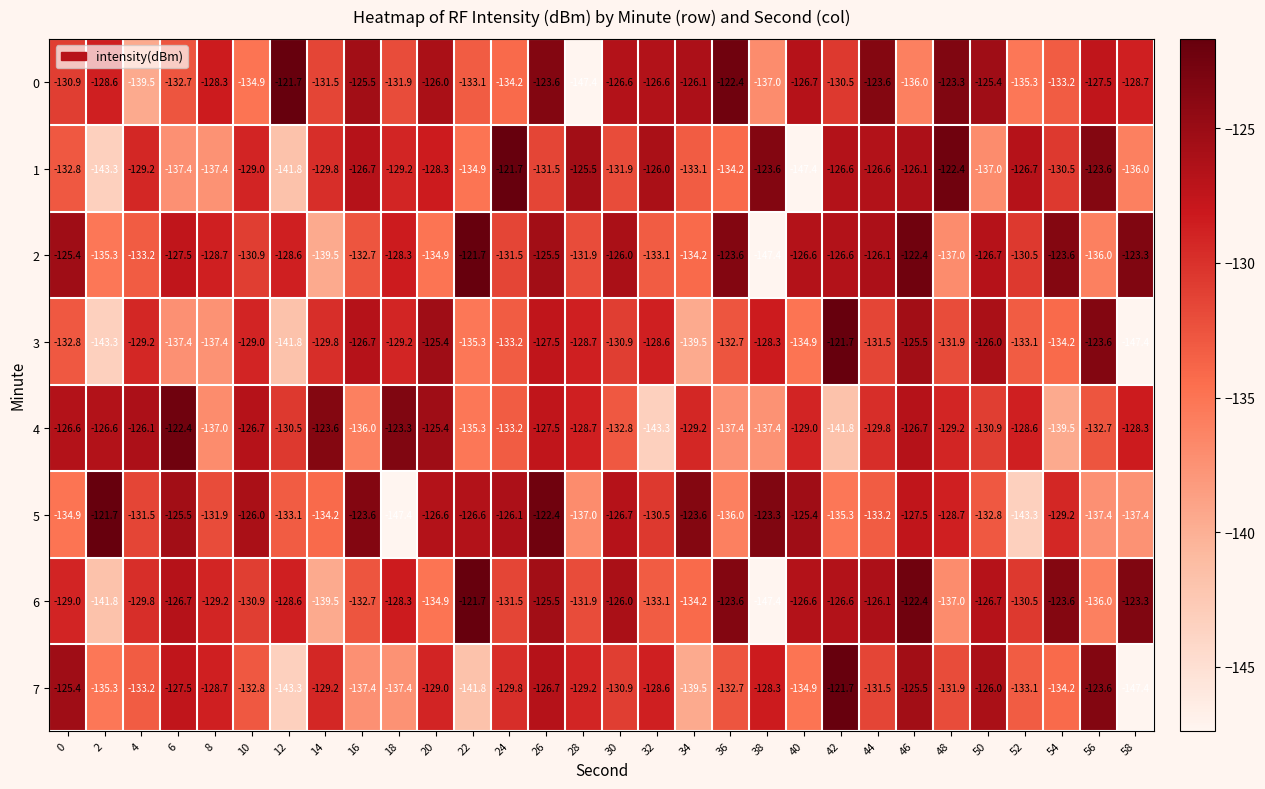

What is the approximate value of 6 at 34?

-134.2